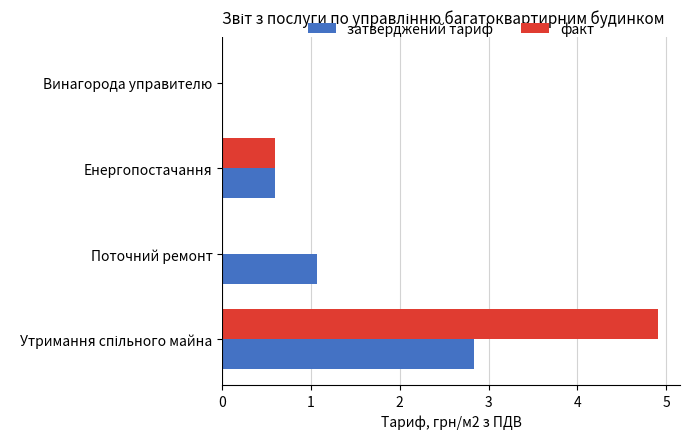

The value of затверджений тариф at Енергопостачання is 0.2. True or false?

False